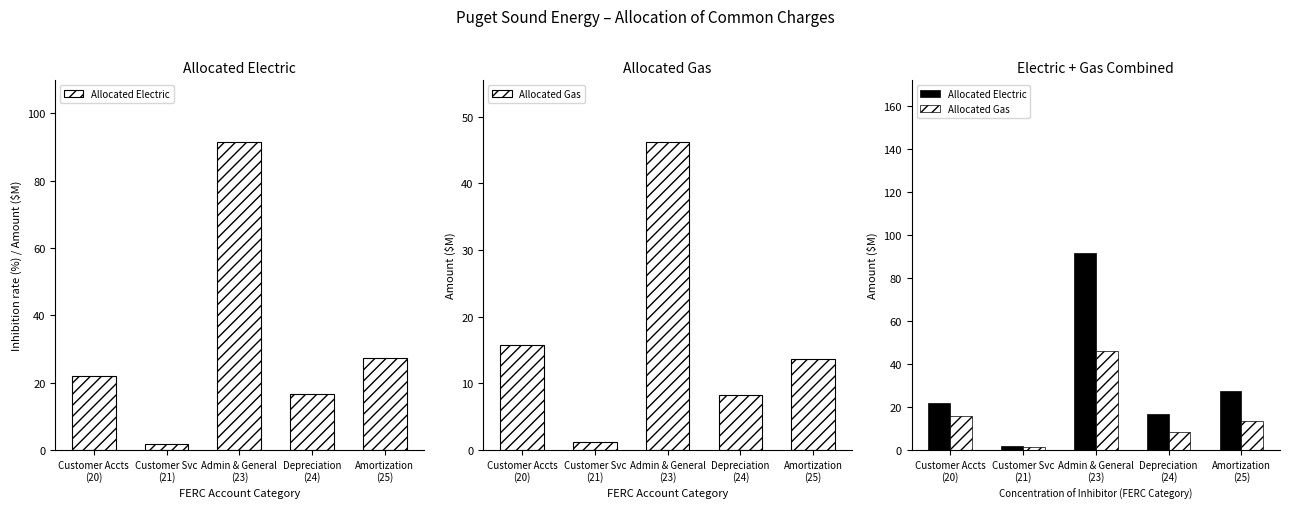

What position from the left is Customer Accts
(20)?

1